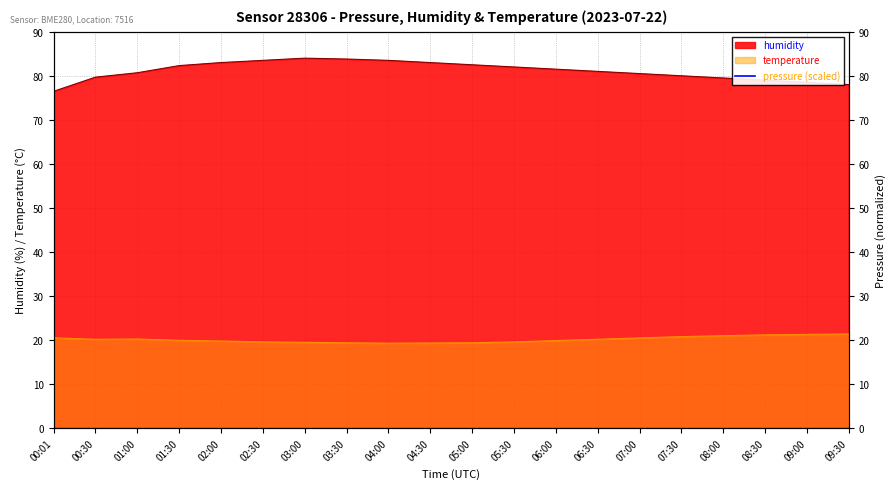

Does the chart have visible grid lines?

Yes